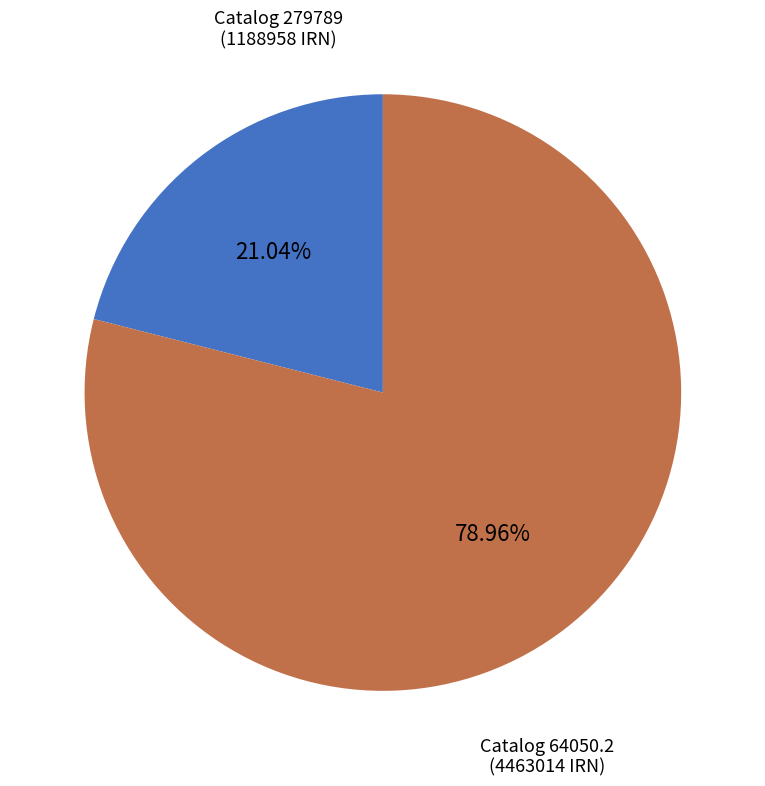

How many segments does this pie chart have?

2